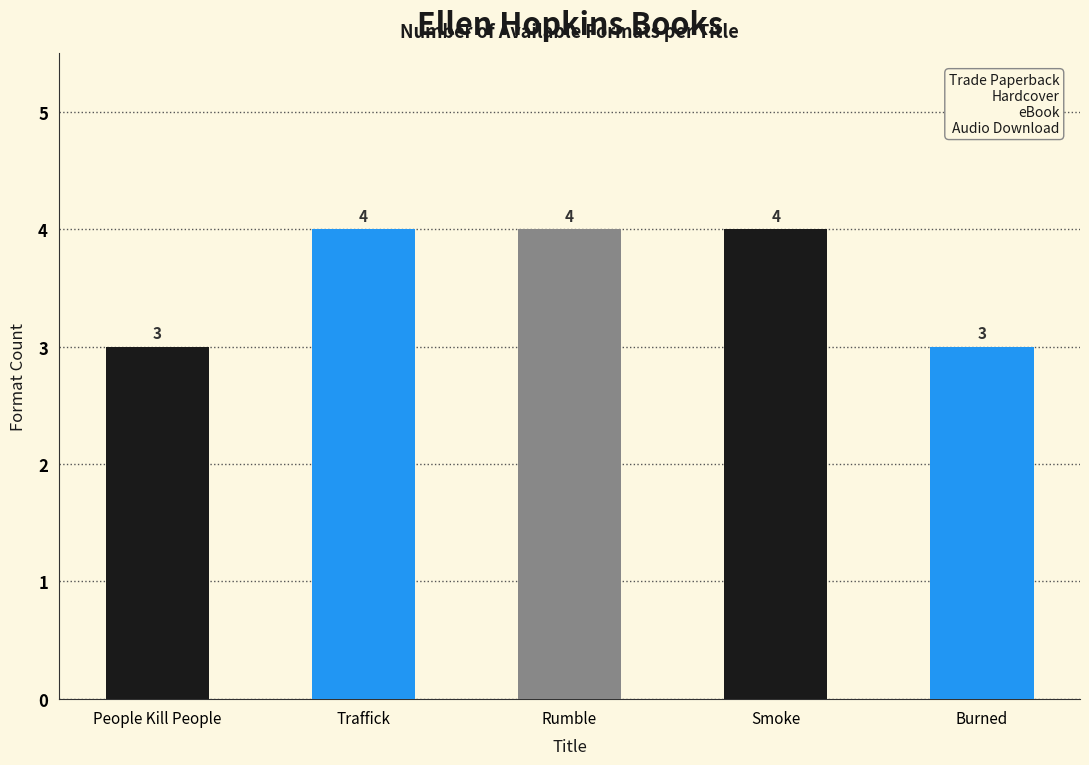

Reading left to right, what are all the values shown in this chart?

People Kill People=3	Traffick=4	Rumble=4	Smoke=4	Burned=3